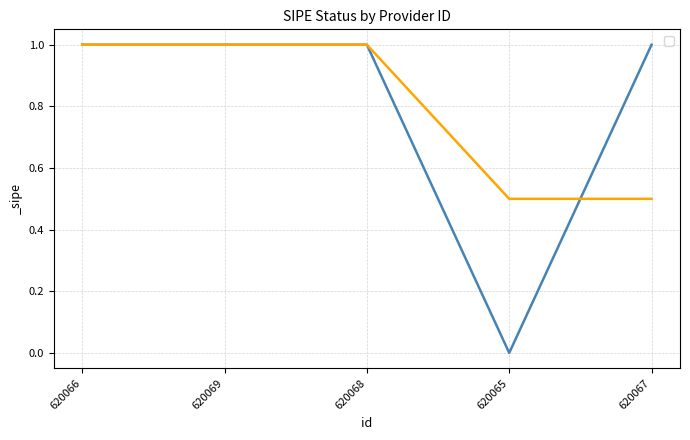

Rank the categories by value from highest to lowest.

620066, 620069, 620068, 620067, 620065